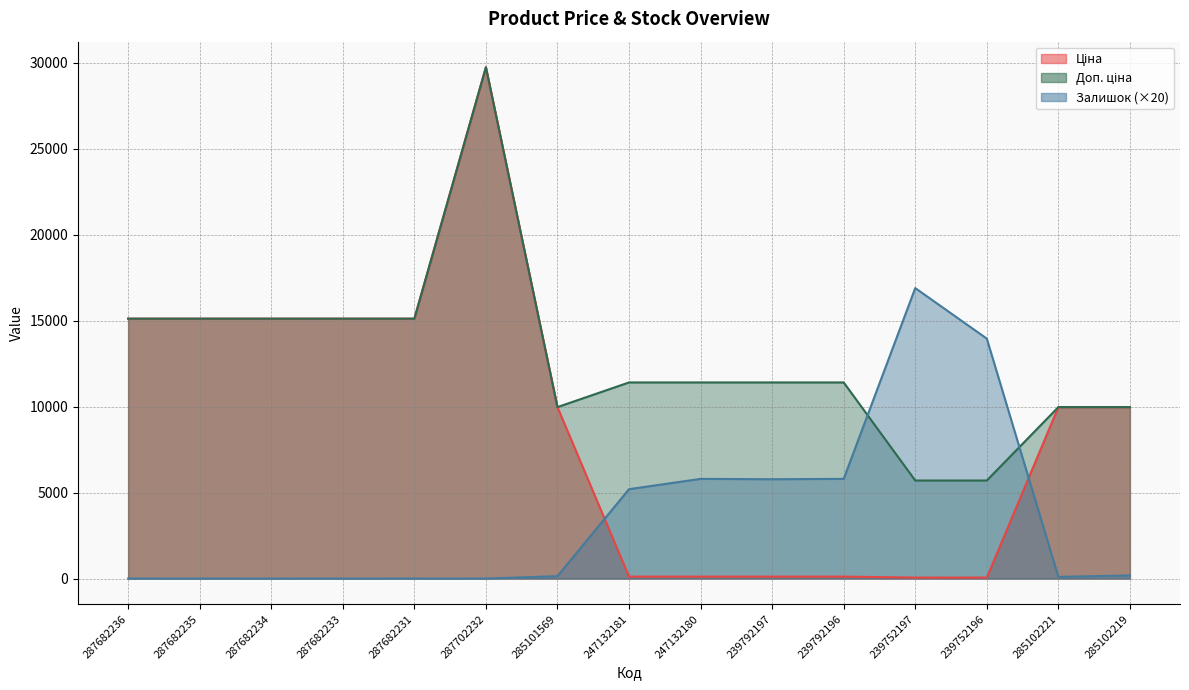

Rank the series by their maximum value, from lowest to highest.

Залишок, Ціна, Доп. ціна